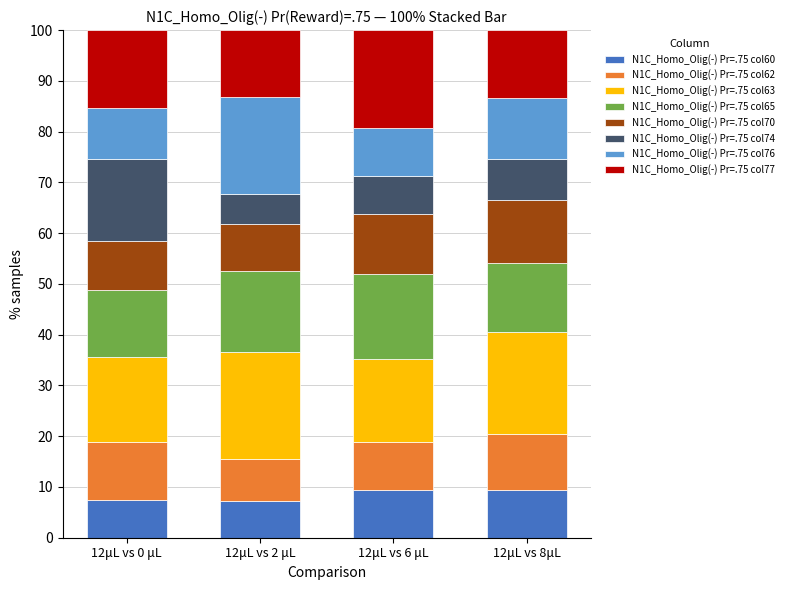

What is the minimum value for N1C_Homo_Olig(-) Pr=.75 col60?

7.3